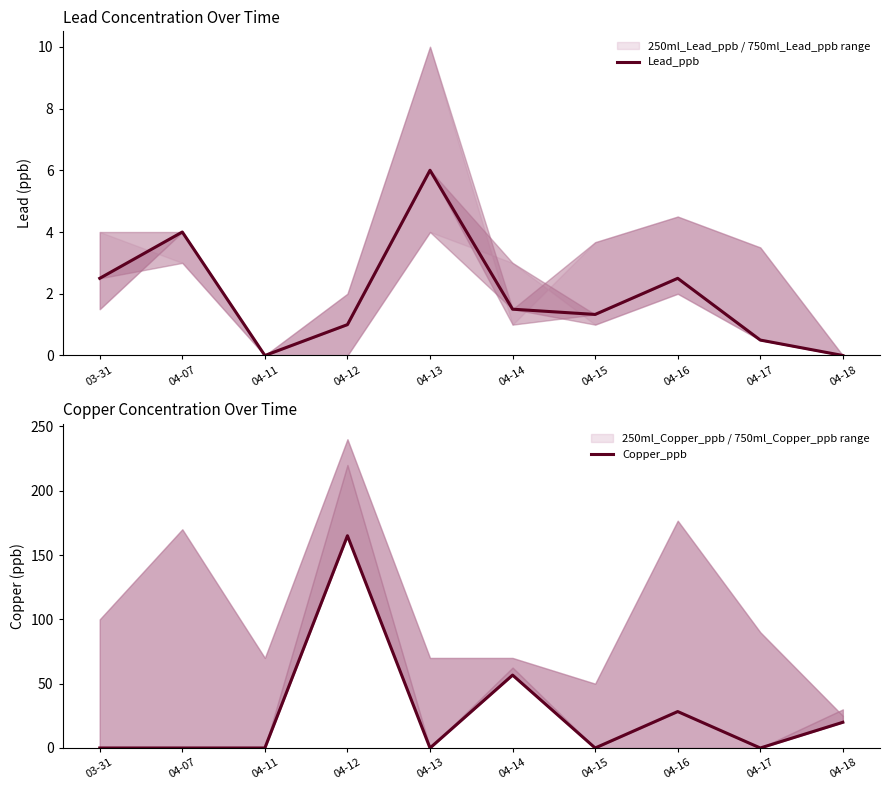

What is the label of the 1st point from the left?

03-31